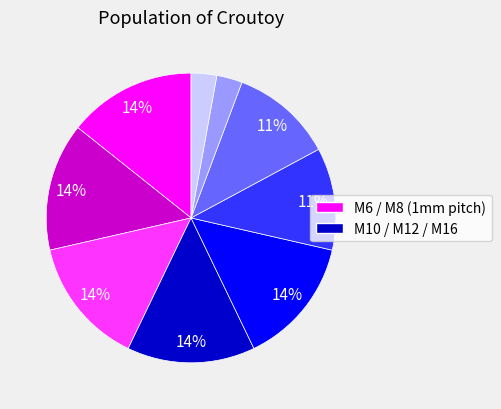

Is there any slice that represents more than half of the pie?

No